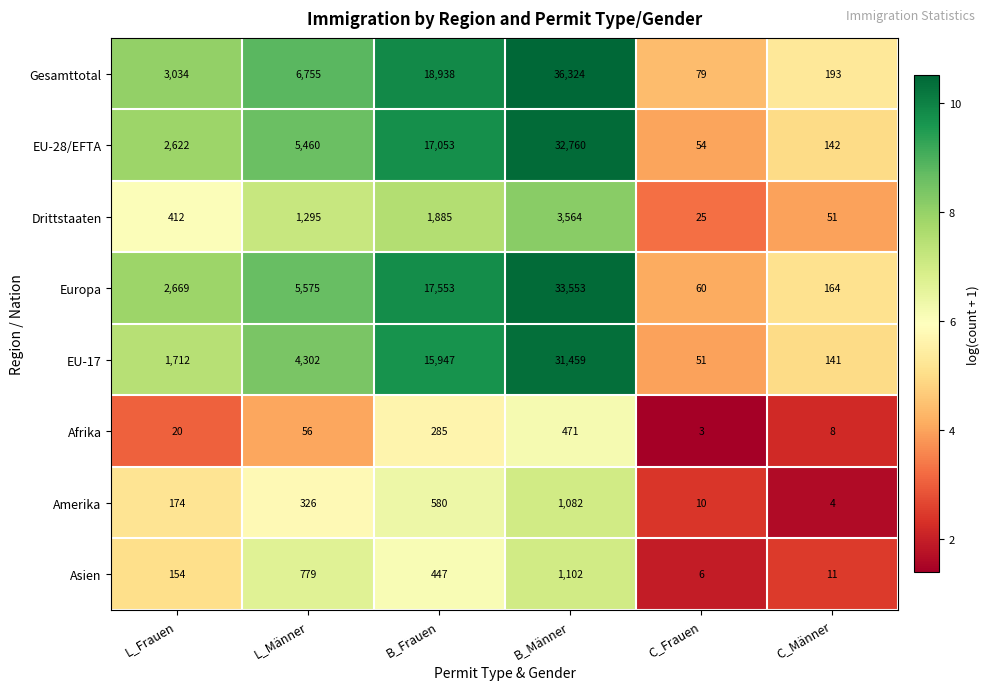

What is the maximum value shown in the chart?

36324